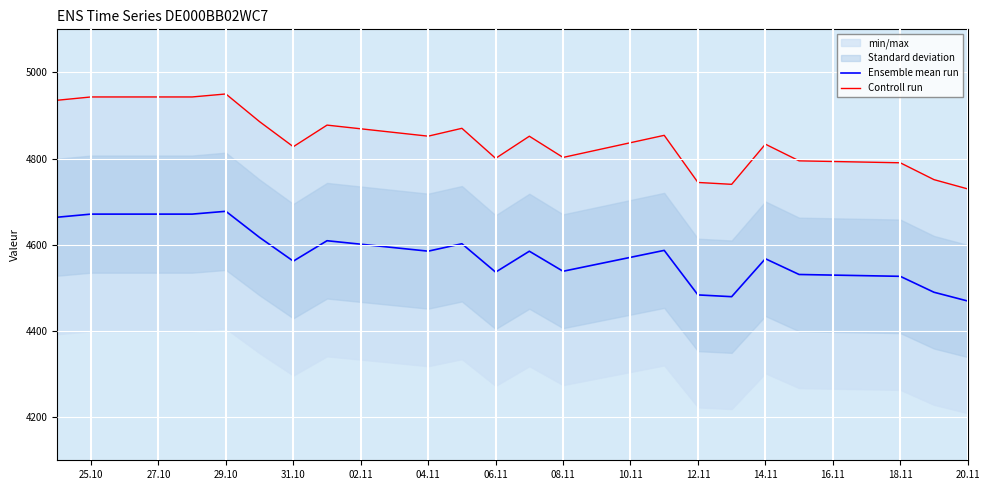

True or false: Ensemble mean run and Controll run intersect in this chart.

False